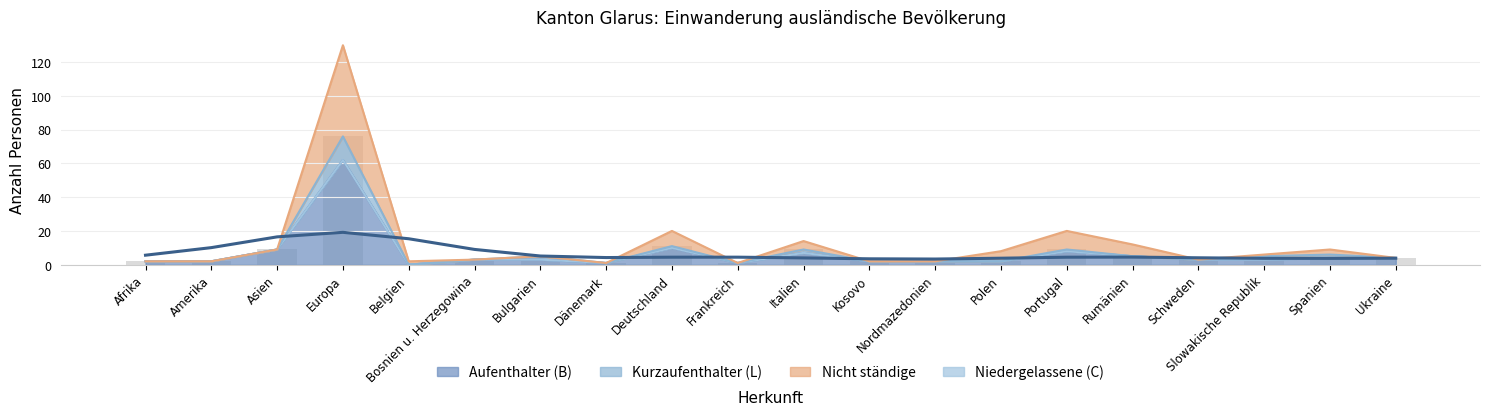

What is the difference between the maximum and minimum values in the Nicht ständige Total series?

129